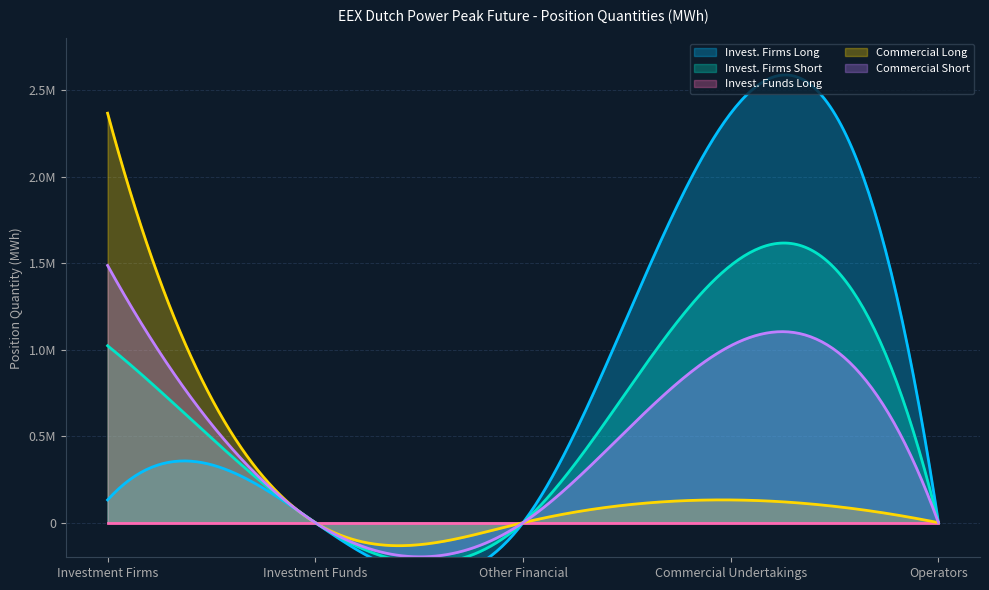

What is the value of the Investment Firms Long point at the 4th from the left?

2366652